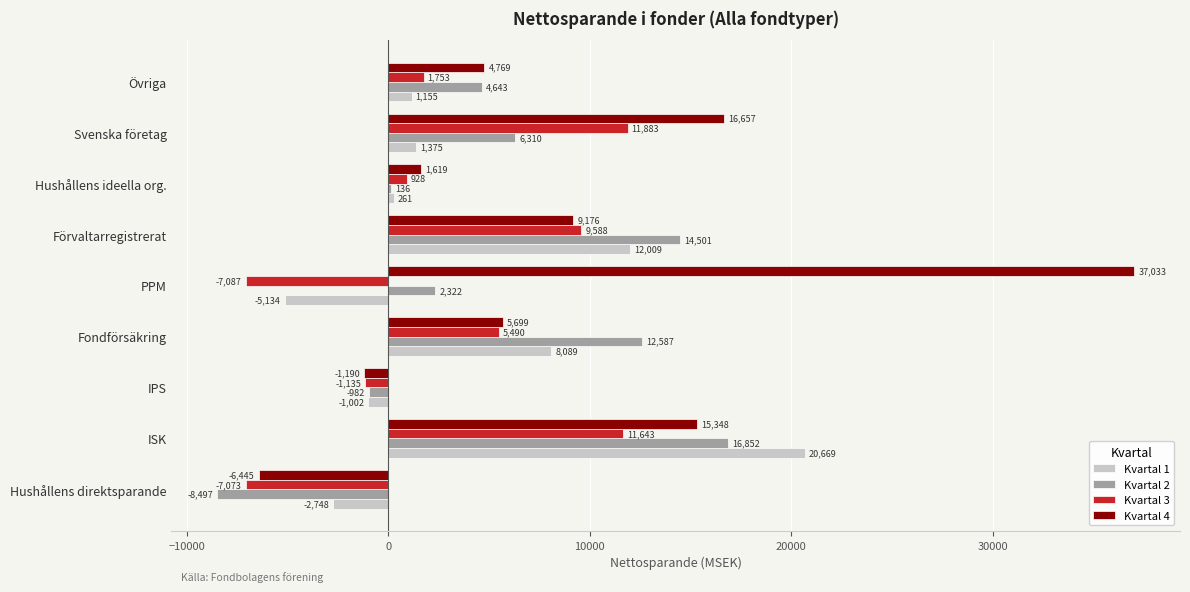

The value of Kvartal 4 at Fondförsäkring is 5699.0. True or false?

True